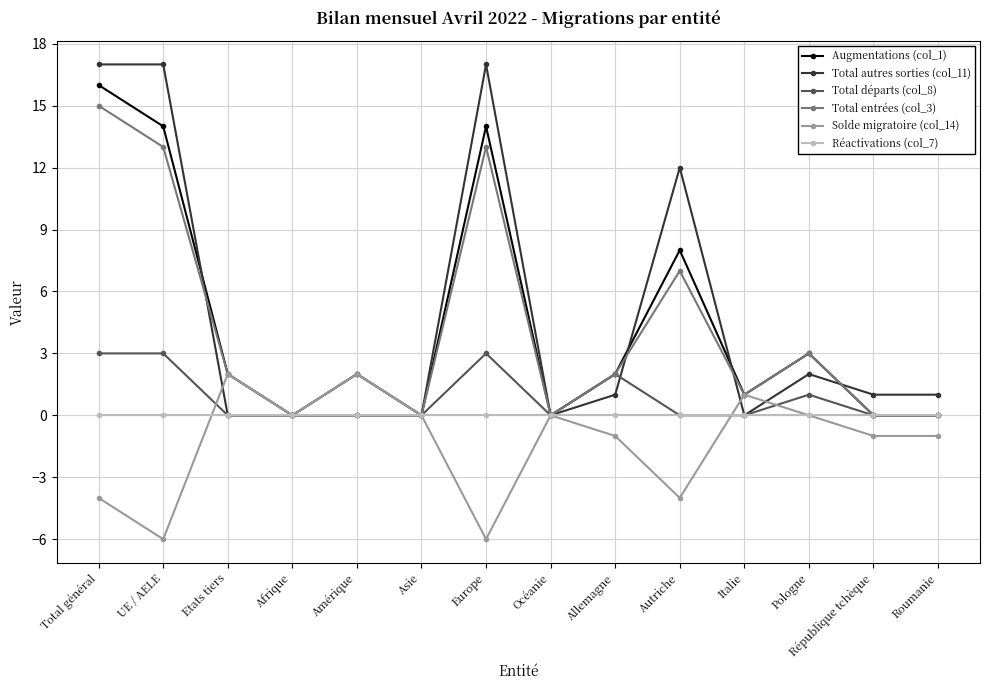

How many lines are shown in the chart?

6